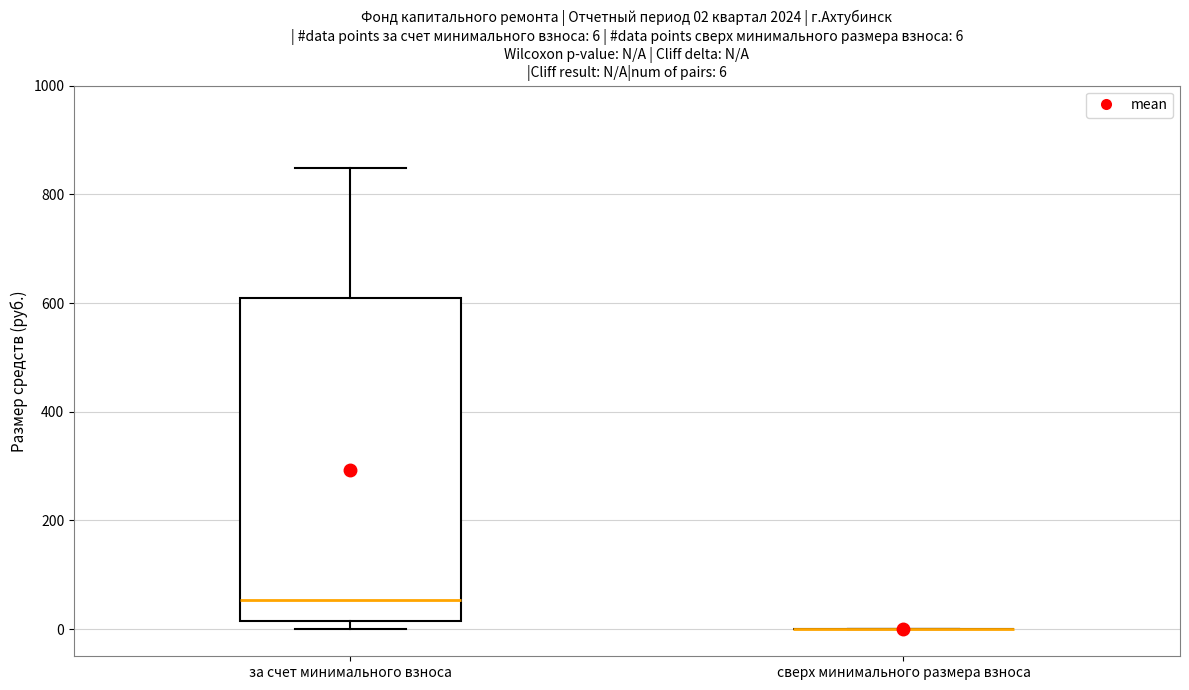

Comparing the boxes themselves (not the whiskers), which one is the tallest?

за счет минимального взноса